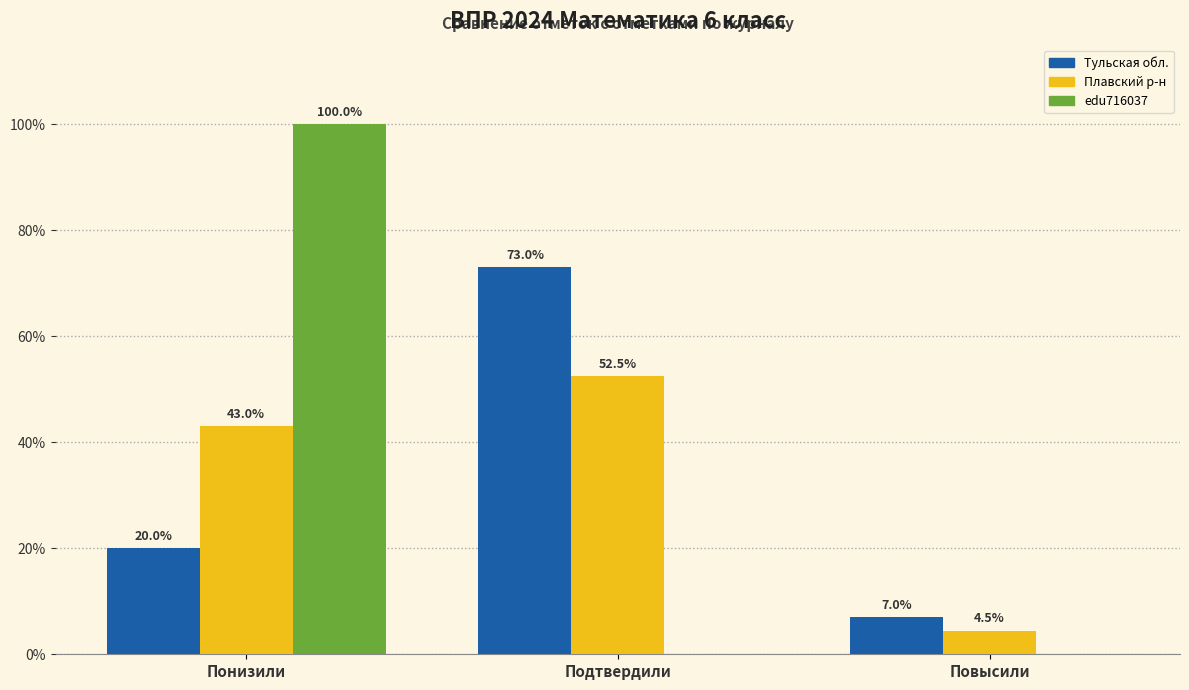

What is the greatest value displayed?

100.0